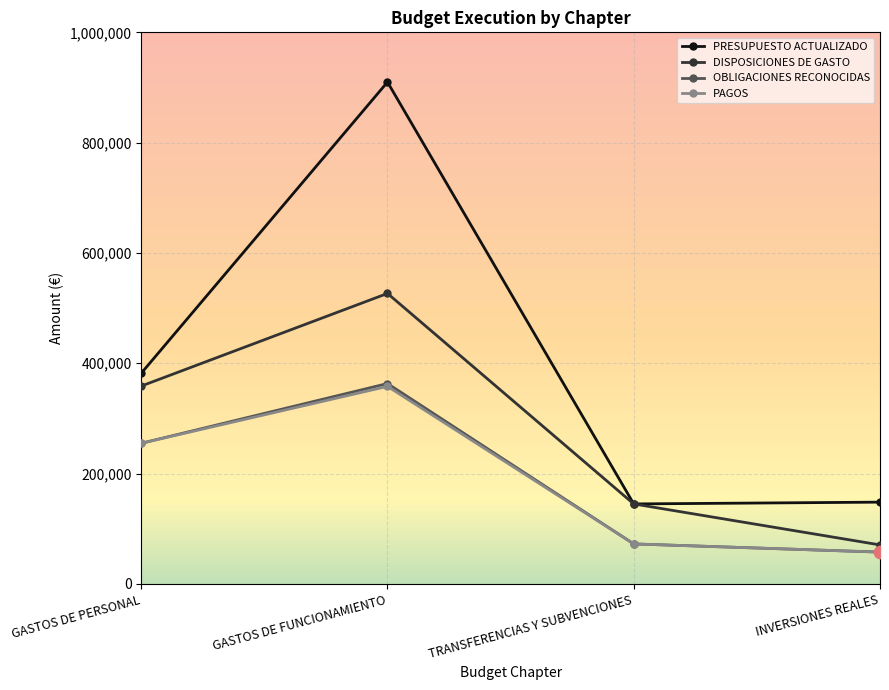

What are all the series names shown in the legend?

PRESUPUESTO ACTUALIZADO, DISPOSICIONES DE GASTO, OBLIGACIONES RECONOCIDAS, PAGOS